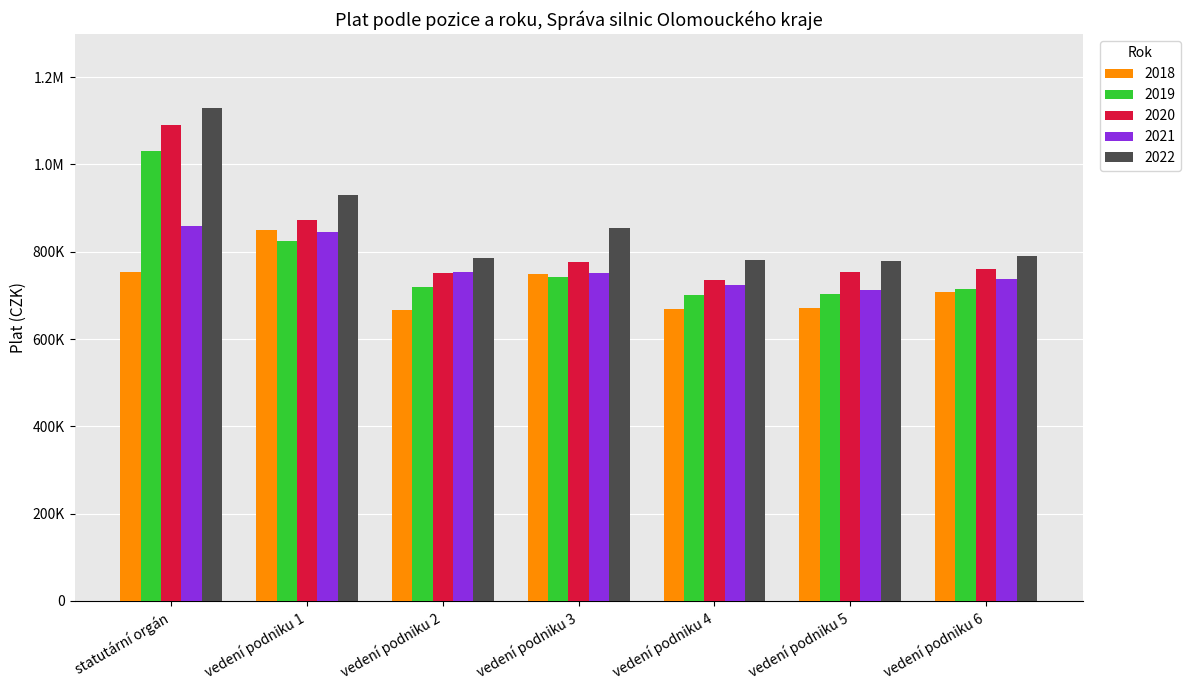

What is the label of the 2nd bar from the left?

vedení podniku 1